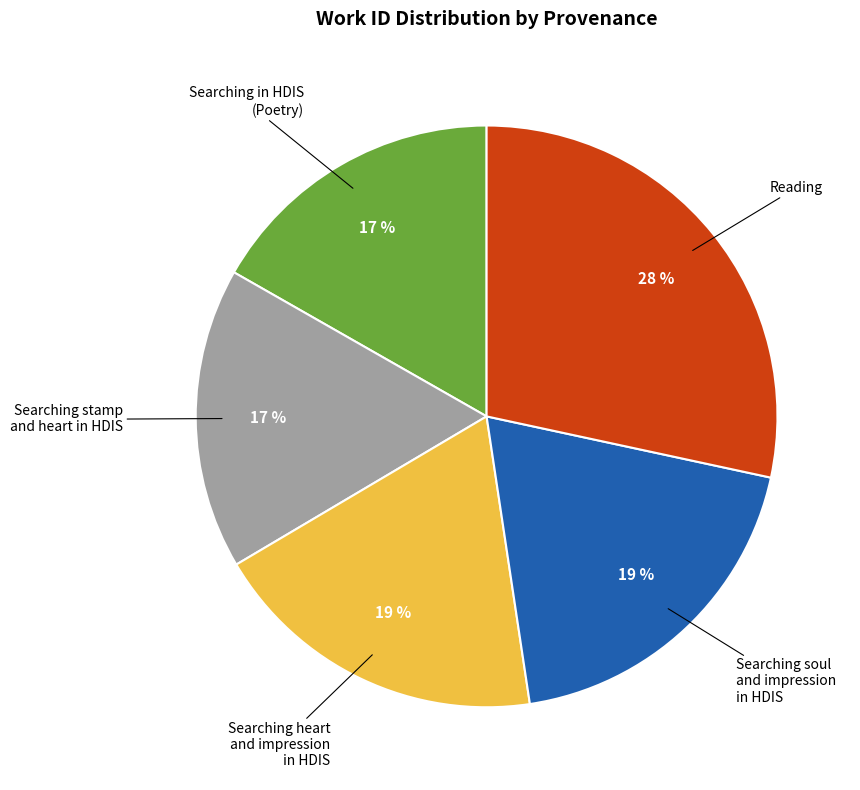

To the nearest percent, what is the combined percentage of Searching heart and impression in HDIS and Searching in HDIS (Poetry)?

36%